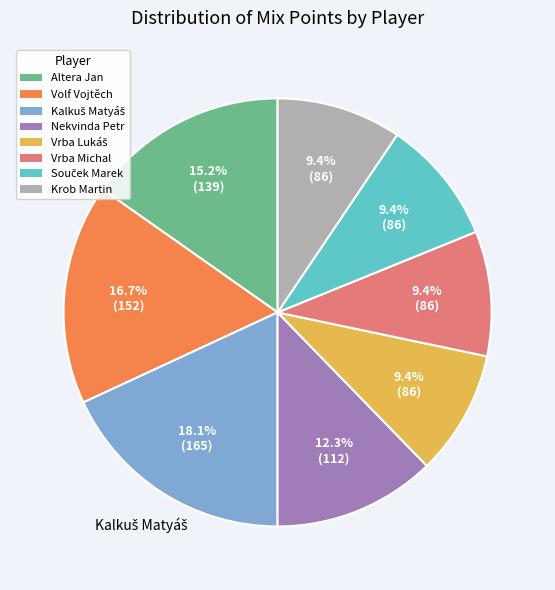

To the nearest percent, what is the average slice percentage?

12%